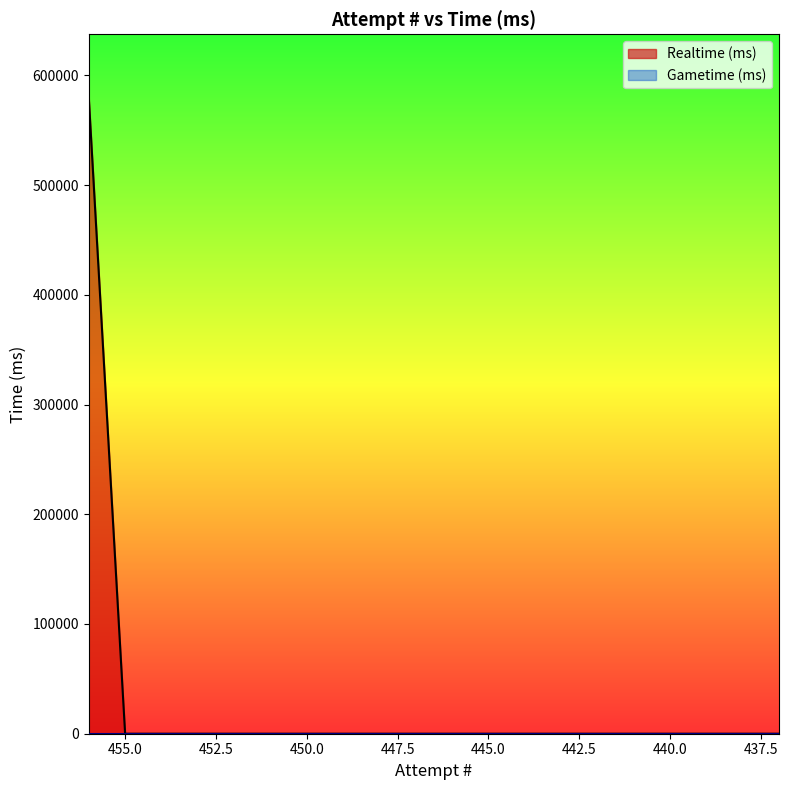

Reading right to left, what are all the values shown in this chart?

0	0	0	0	0	0	0	0	0	0	0	0	0	0	0	0	0	0	0	579469